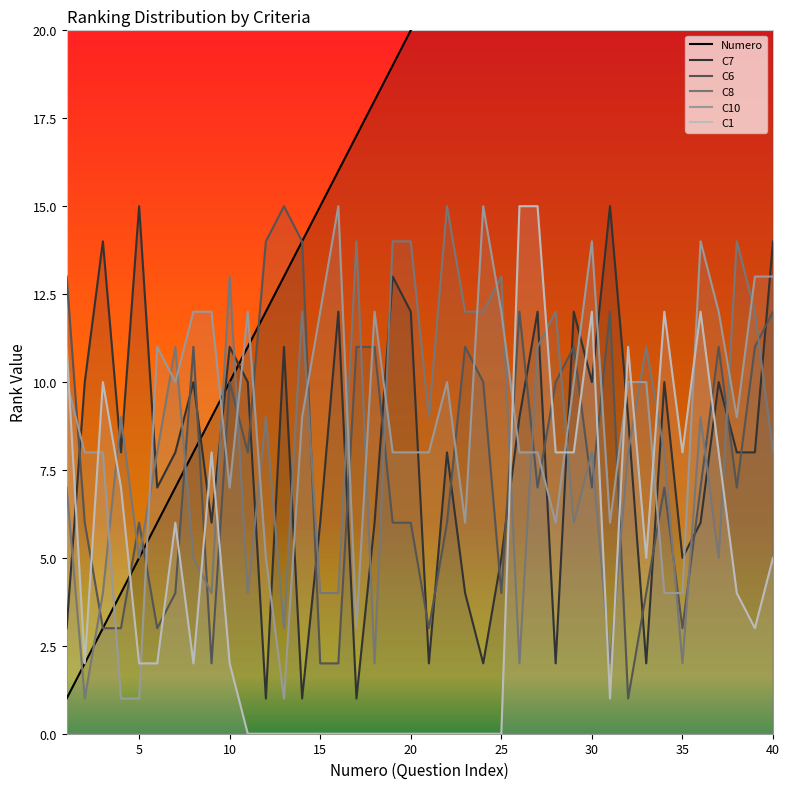

Where is C10 nearest to the value 8?

2